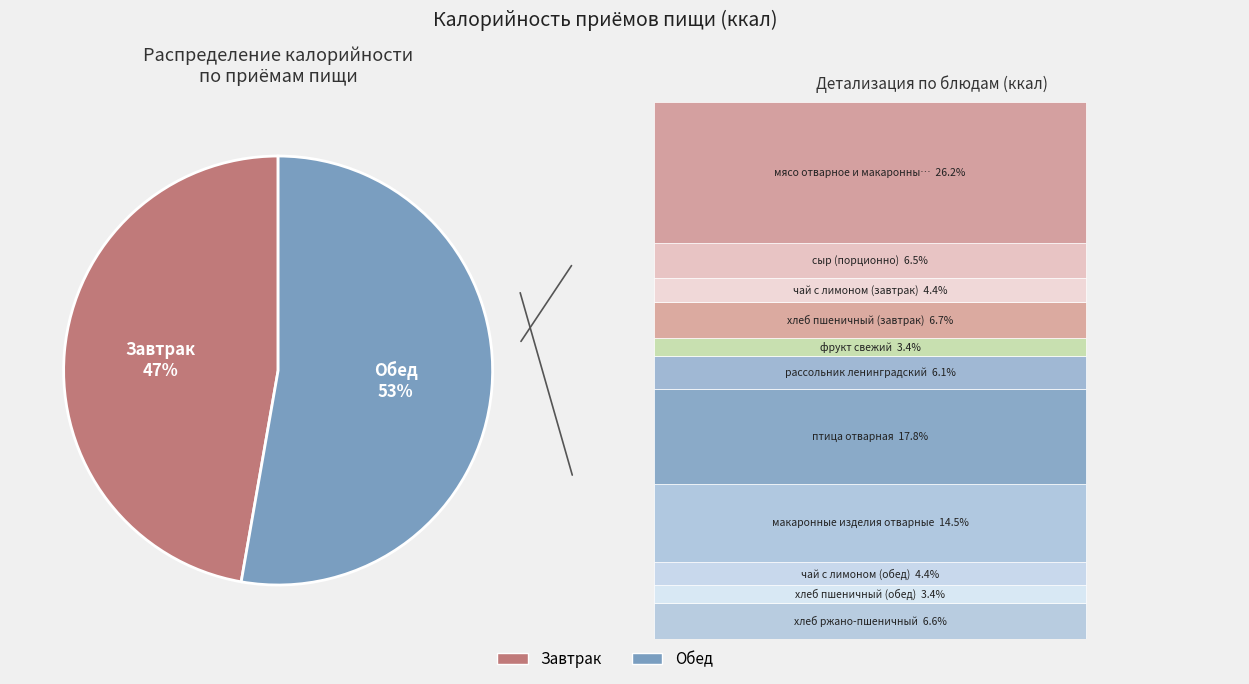

The Обед slice represents 45% of the pie. True or false?

False